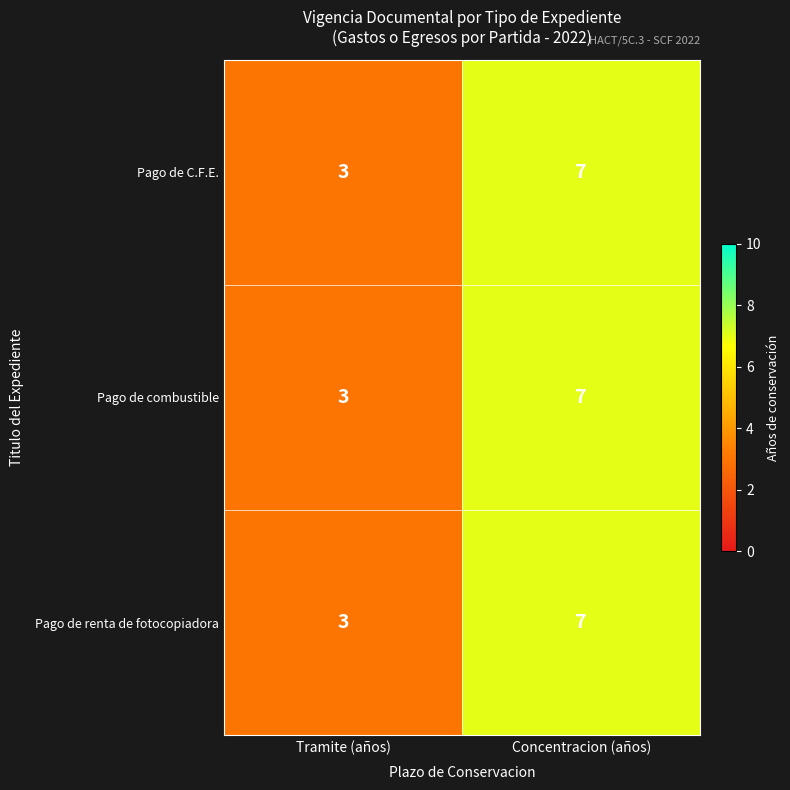

Reading left to right, what are all the values shown in this chart?

Pago de C.F.E.: Tramite (años)=3	Concentracion (años)=7
Pago de combustible: Tramite (años)=3	Concentracion (años)=7
Pago de renta de fotocopiadora: Tramite (años)=3	Concentracion (años)=7